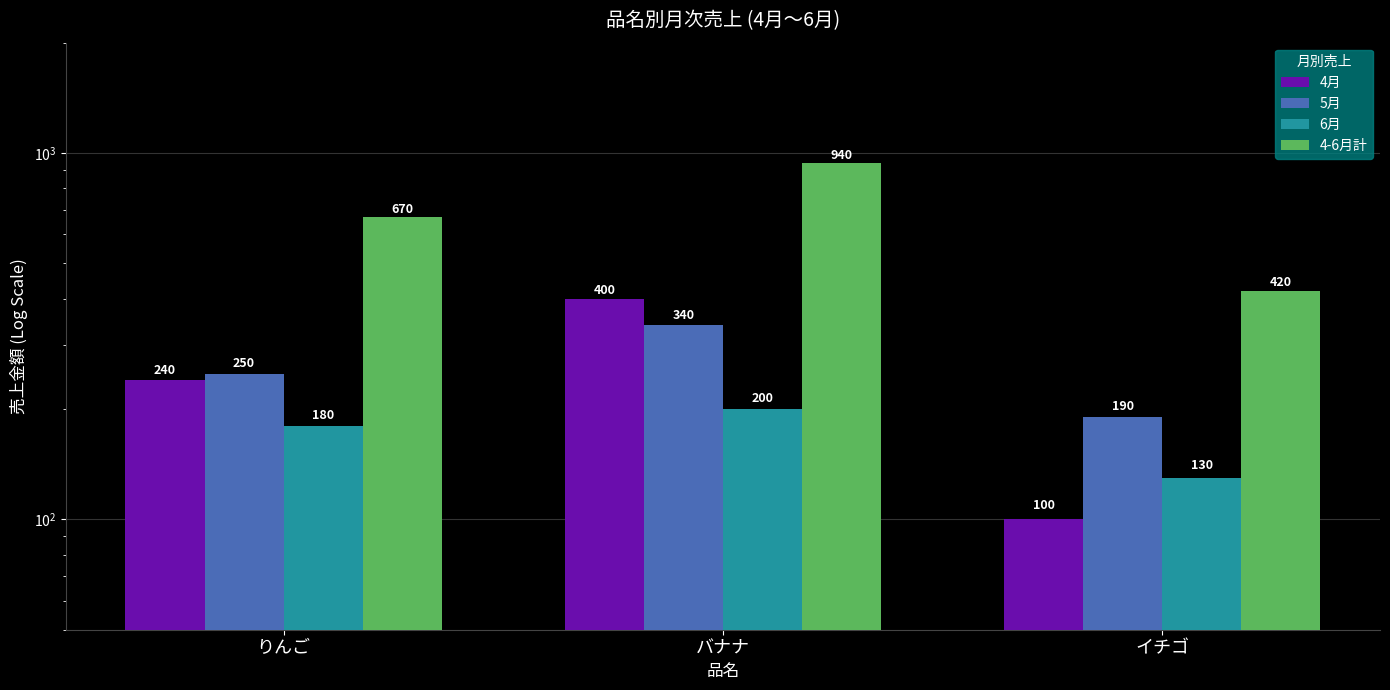

At which label does 4-6月計 reach its minimum?

イチゴ